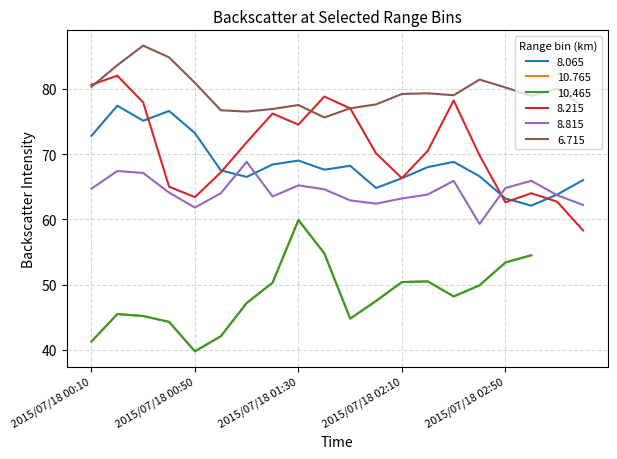

How many values in the 8.215 series exceed 70?

11